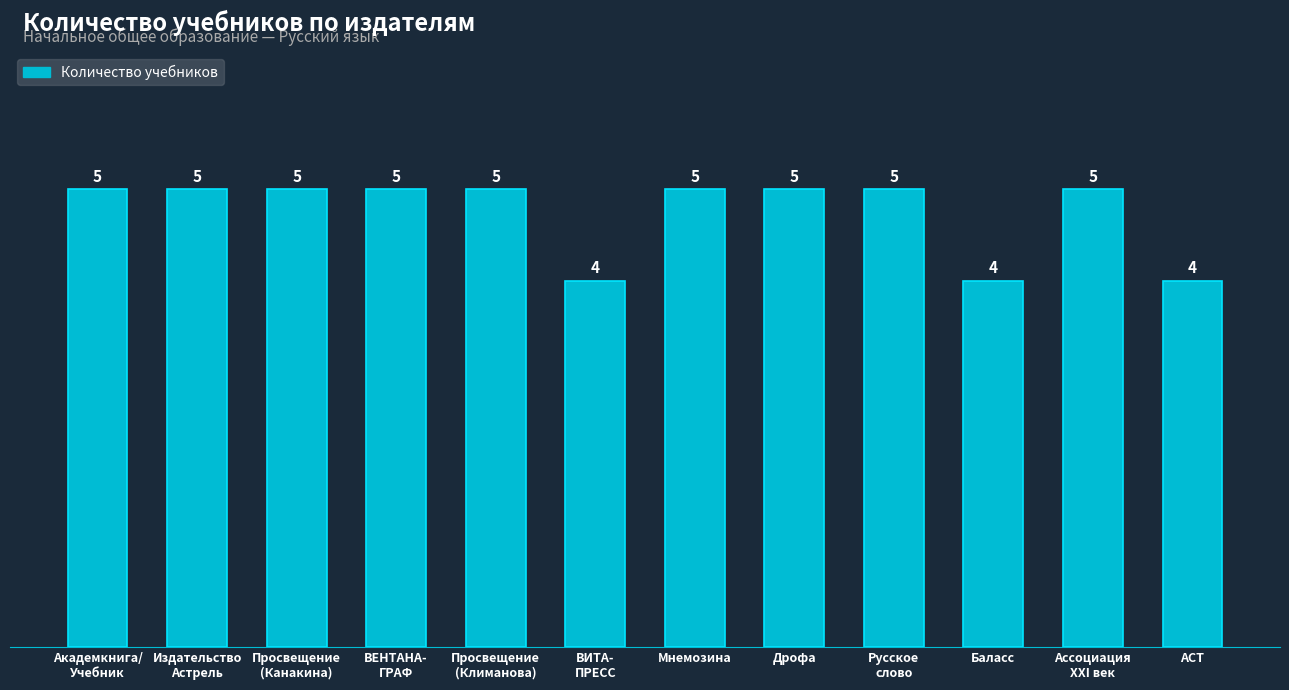

What is the average value?

5